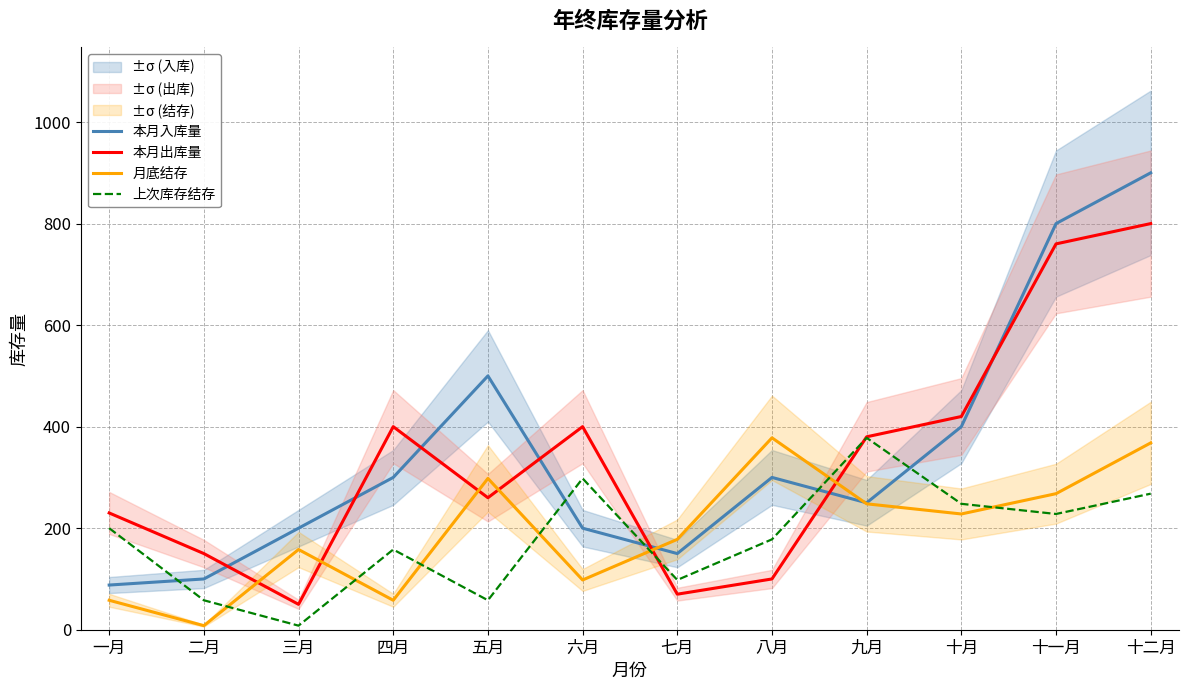

How many lines are shown in the chart?

4